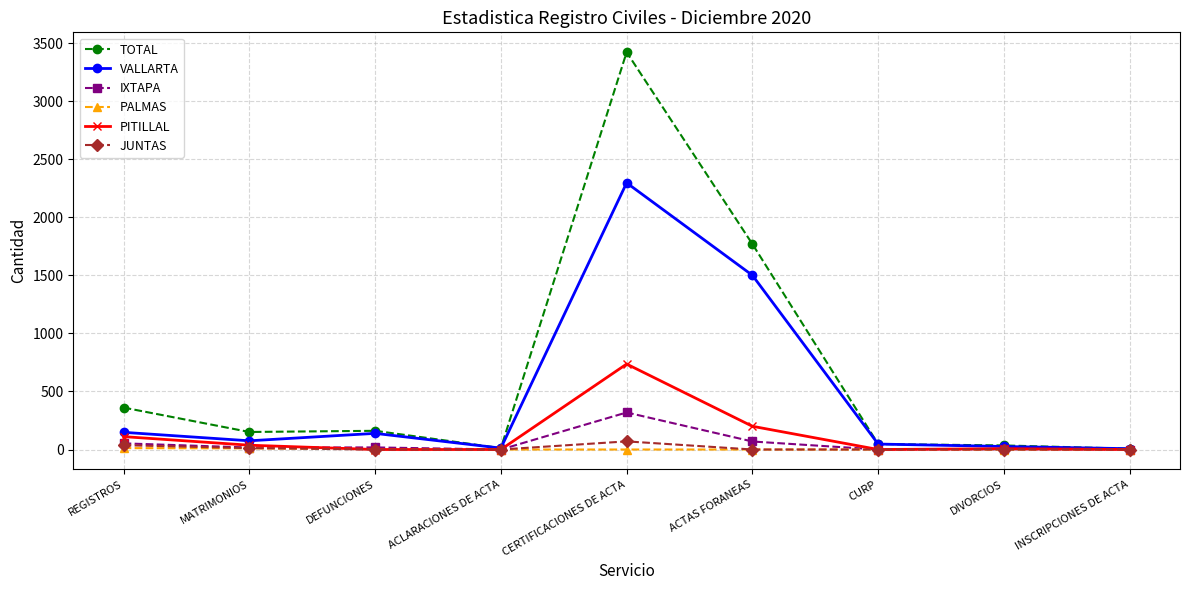

Which series has the largest range (max minus min)?

TOTAL